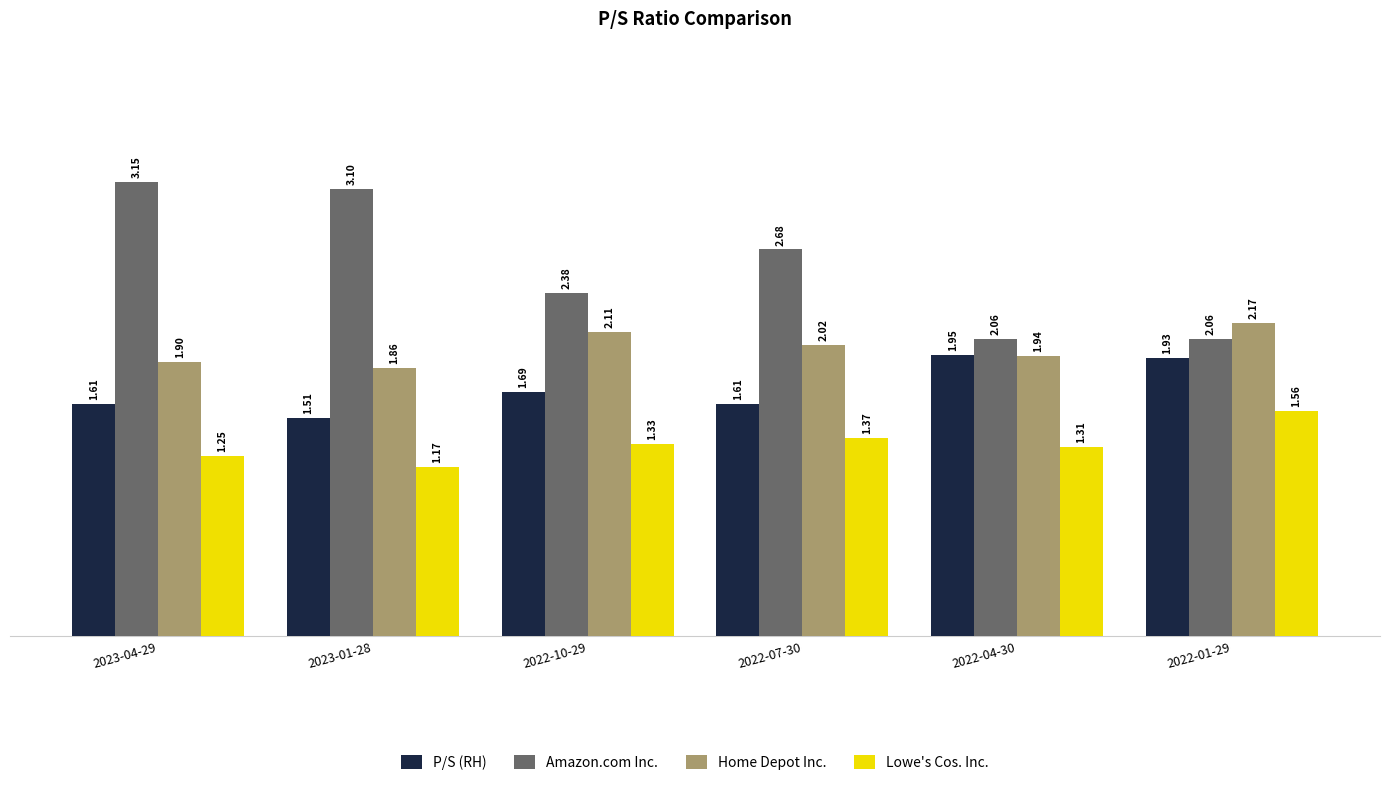

What is the total value across all series at 2023-01-28?

7.6